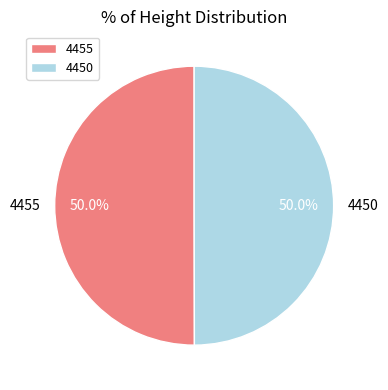

Approximately how many times larger is the value at 4450 compared to 4455?

1.0